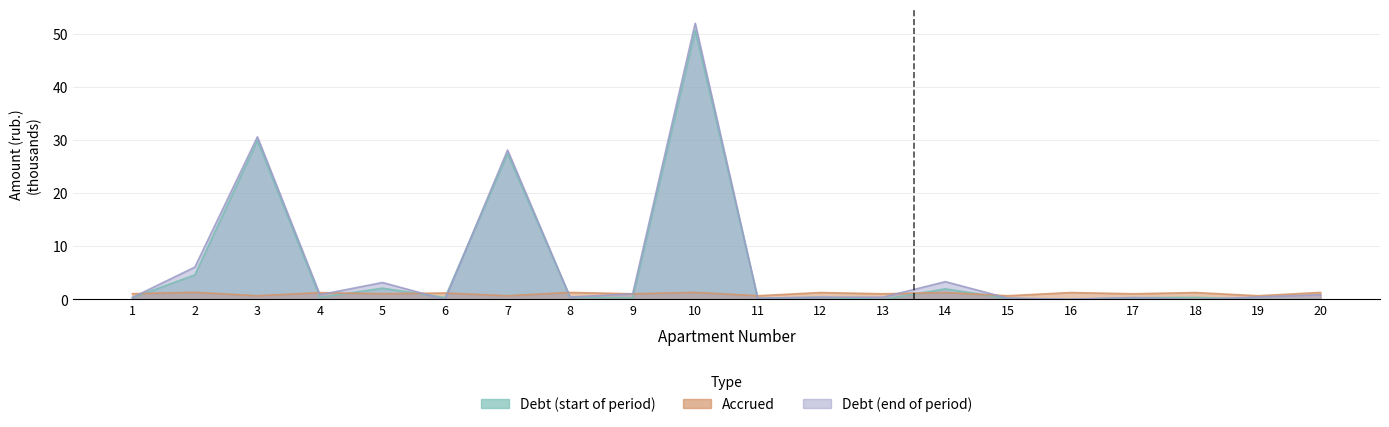

Where is the first local minimum for nachisleno?

3